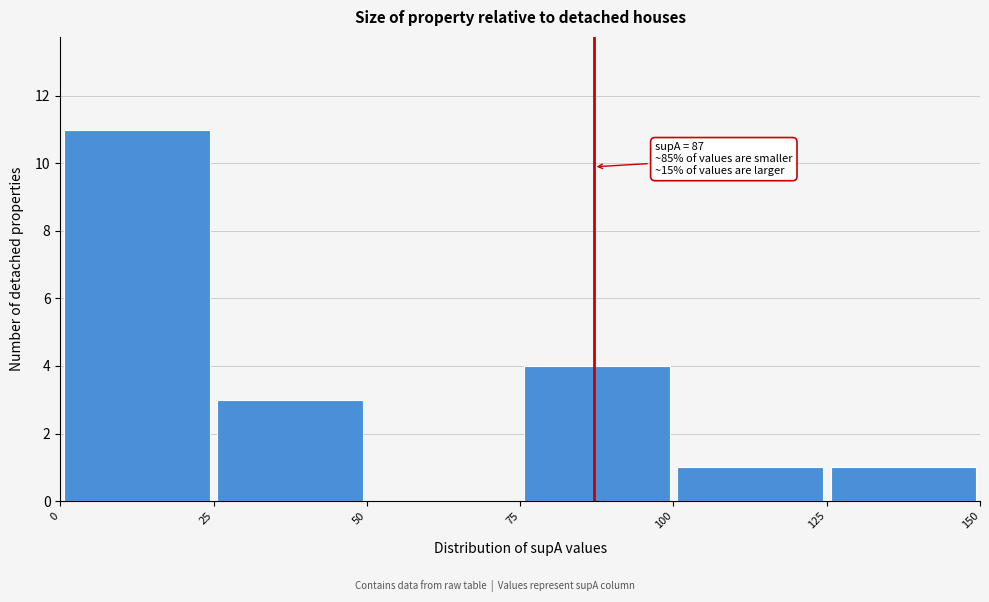

Over which range of the x-axis is the bar tallest?

0 to 25